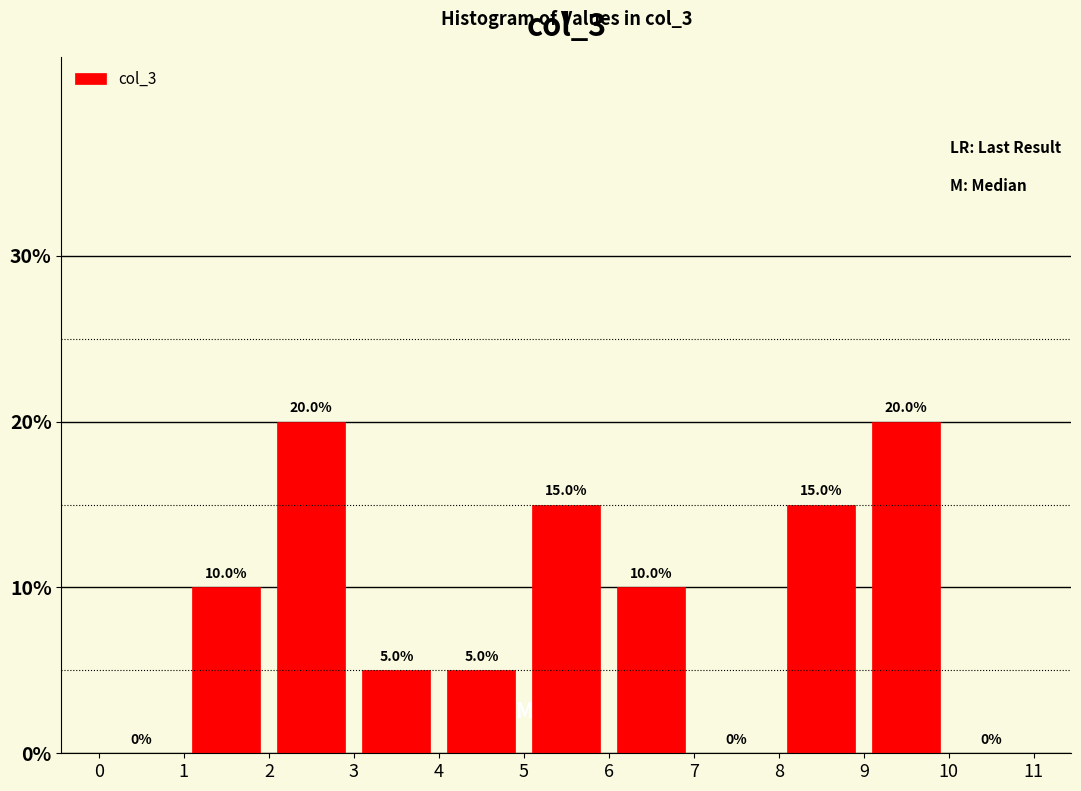

Reading left to right, transcribe this chart: for each bar, give the range it covers on the x-axis and its height.

0 to 1: 0.0
1 to 2: 10.0
2 to 3: 20.0
3 to 4: 5.0
4 to 5: 5.0
5 to 6: 15.0
6 to 7: 10.0
7 to 8: 0.0
8 to 9: 15.0
9 to 10: 20.0
10 to 11: 0.0